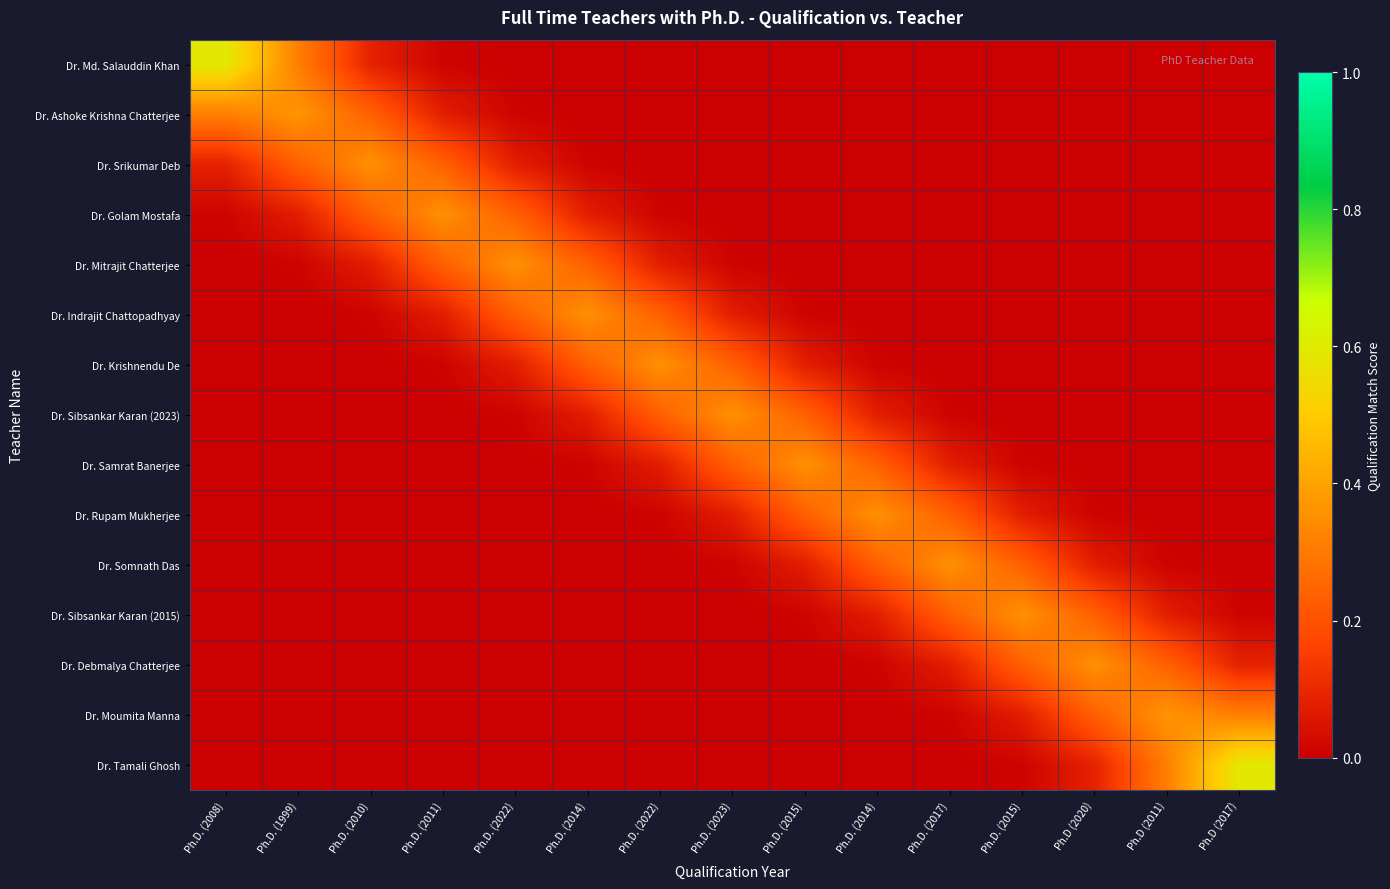

Reading left to right, transcribe all the data shown in this chart.

Dr. Md. Salauddin Khan: Ph.D. (2008)=0.6	Ph.D. (1999)=0.3	Ph.D. (2010)=0.1	Ph.D. (2011)=0.0	Ph.D. (2022)=0.0	Ph.D. (2014)=0.0	Ph.D. (2022)=0.0	Ph.D. (2023)=0.0	Ph.D. (2015)=0.0	Ph.D. (2014)=0.0	Ph.D. (2017)=0.0	Ph.D. (2015)=0.0	Ph.D (2020)=0.0	Ph.D (2011)=0.0	Ph.D (2017)=0.0
Dr. Ashoke Krishna Chatterjee: Ph.D. (2008)=0.3	Ph.D. (1999)=0.4	Ph.D. (2010)=0.2	Ph.D. (2011)=0.1	Ph.D. (2022)=0.0	Ph.D. (2014)=0.0	Ph.D. (2022)=0.0	Ph.D. (2023)=0.0	Ph.D. (2015)=0.0	Ph.D. (2014)=0.0	Ph.D. (2017)=0.0	Ph.D. (2015)=0.0	Ph.D (2020)=0.0	Ph.D (2011)=0.0	Ph.D (2017)=0.0
Dr. Srikumar Deb: Ph.D. (2008)=0.1	Ph.D. (1999)=0.2	Ph.D. (2010)=0.4	Ph.D. (2011)=0.2	Ph.D. (2022)=0.1	Ph.D. (2014)=0.0	Ph.D. (2022)=0.0	Ph.D. (2023)=0.0	Ph.D. (2015)=0.0	Ph.D. (2014)=0.0	Ph.D. (2017)=0.0	Ph.D. (2015)=0.0	Ph.D (2020)=0.0	Ph.D (2011)=0.0	Ph.D (2017)=0.0
Dr. Golam Mostafa: Ph.D. (2008)=0.0	Ph.D. (1999)=0.1	Ph.D. (2010)=0.2	Ph.D. (2011)=0.4	Ph.D. (2022)=0.2	Ph.D. (2014)=0.1	Ph.D. (2022)=0.0	Ph.D. (2023)=0.0	Ph.D. (2015)=0.0	Ph.D. (2014)=0.0	Ph.D. (2017)=0.0	Ph.D. (2015)=0.0	Ph.D (2020)=0.0	Ph.D (2011)=0.0	Ph.D (2017)=0.0
Dr. Mitrajit Chatterjee: Ph.D. (2008)=0.0	Ph.D. (1999)=0.0	Ph.D. (2010)=0.1	Ph.D. (2011)=0.2	Ph.D. (2022)=0.4	Ph.D. (2014)=0.2	Ph.D. (2022)=0.1	Ph.D. (2023)=0.0	Ph.D. (2015)=0.0	Ph.D. (2014)=0.0	Ph.D. (2017)=0.0	Ph.D. (2015)=0.0	Ph.D (2020)=0.0	Ph.D (2011)=0.0	Ph.D (2017)=0.0
Dr. Indrajit Chattopadhyay: Ph.D. (2008)=0.0	Ph.D. (1999)=0.0	Ph.D. (2010)=0.0	Ph.D. (2011)=0.1	Ph.D. (2022)=0.2	Ph.D. (2014)=0.4	Ph.D. (2022)=0.2	Ph.D. (2023)=0.1	Ph.D. (2015)=0.0	Ph.D. (2014)=0.0	Ph.D. (2017)=0.0	Ph.D. (2015)=0.0	Ph.D (2020)=0.0	Ph.D (2011)=0.0	Ph.D (2017)=0.0
Dr. Krishnendu De: Ph.D. (2008)=0.0	Ph.D. (1999)=0.0	Ph.D. (2010)=0.0	Ph.D. (2011)=0.0	Ph.D. (2022)=0.1	Ph.D. (2014)=0.2	Ph.D. (2022)=0.4	Ph.D. (2023)=0.2	Ph.D. (2015)=0.1	Ph.D. (2014)=0.0	Ph.D. (2017)=0.0	Ph.D. (2015)=0.0	Ph.D (2020)=0.0	Ph.D (2011)=0.0	Ph.D (2017)=0.0
Dr. Sibsankar Karan (2023): Ph.D. (2008)=0.0	Ph.D. (1999)=0.0	Ph.D. (2010)=0.0	Ph.D. (2011)=0.0	Ph.D. (2022)=0.0	Ph.D. (2014)=0.1	Ph.D. (2022)=0.2	Ph.D. (2023)=0.4	Ph.D. (2015)=0.2	Ph.D. (2014)=0.1	Ph.D. (2017)=0.0	Ph.D. (2015)=0.0	Ph.D (2020)=0.0	Ph.D (2011)=0.0	Ph.D (2017)=0.0
Dr. Samrat Banerjee: Ph.D. (2008)=0.0	Ph.D. (1999)=0.0	Ph.D. (2010)=0.0	Ph.D. (2011)=0.0	Ph.D. (2022)=0.0	Ph.D. (2014)=0.0	Ph.D. (2022)=0.1	Ph.D. (2023)=0.2	Ph.D. (2015)=0.4	Ph.D. (2014)=0.2	Ph.D. (2017)=0.1	Ph.D. (2015)=0.0	Ph.D (2020)=0.0	Ph.D (2011)=0.0	Ph.D (2017)=0.0
Dr. Rupam Mukherjee: Ph.D. (2008)=0.0	Ph.D. (1999)=0.0	Ph.D. (2010)=0.0	Ph.D. (2011)=0.0	Ph.D. (2022)=0.0	Ph.D. (2014)=0.0	Ph.D. (2022)=0.0	Ph.D. (2023)=0.1	Ph.D. (2015)=0.2	Ph.D. (2014)=0.4	Ph.D. (2017)=0.2	Ph.D. (2015)=0.1	Ph.D (2020)=0.0	Ph.D (2011)=0.0	Ph.D (2017)=0.0
Dr. Somnath Das: Ph.D. (2008)=0.0	Ph.D. (1999)=0.0	Ph.D. (2010)=0.0	Ph.D. (2011)=0.0	Ph.D. (2022)=0.0	Ph.D. (2014)=0.0	Ph.D. (2022)=0.0	Ph.D. (2023)=0.0	Ph.D. (2015)=0.1	Ph.D. (2014)=0.2	Ph.D. (2017)=0.4	Ph.D. (2015)=0.2	Ph.D (2020)=0.1	Ph.D (2011)=0.0	Ph.D (2017)=0.0
Dr. Sibsankar Karan (2015): Ph.D. (2008)=0.0	Ph.D. (1999)=0.0	Ph.D. (2010)=0.0	Ph.D. (2011)=0.0	Ph.D. (2022)=0.0	Ph.D. (2014)=0.0	Ph.D. (2022)=0.0	Ph.D. (2023)=0.0	Ph.D. (2015)=0.0	Ph.D. (2014)=0.1	Ph.D. (2017)=0.2	Ph.D. (2015)=0.4	Ph.D (2020)=0.2	Ph.D (2011)=0.1	Ph.D (2017)=0.0
Dr. Debmalya Chatterjee: Ph.D. (2008)=0.0	Ph.D. (1999)=0.0	Ph.D. (2010)=0.0	Ph.D. (2011)=0.0	Ph.D. (2022)=0.0	Ph.D. (2014)=0.0	Ph.D. (2022)=0.0	Ph.D. (2023)=0.0	Ph.D. (2015)=0.0	Ph.D. (2014)=0.0	Ph.D. (2017)=0.1	Ph.D. (2015)=0.2	Ph.D (2020)=0.4	Ph.D (2011)=0.2	Ph.D (2017)=0.1
Dr. Moumita Manna: Ph.D. (2008)=0.0	Ph.D. (1999)=0.0	Ph.D. (2010)=0.0	Ph.D. (2011)=0.0	Ph.D. (2022)=0.0	Ph.D. (2014)=0.0	Ph.D. (2022)=0.0	Ph.D. (2023)=0.0	Ph.D. (2015)=0.0	Ph.D. (2014)=0.0	Ph.D. (2017)=0.0	Ph.D. (2015)=0.1	Ph.D (2020)=0.2	Ph.D (2011)=0.4	Ph.D (2017)=0.3
Dr. Tamali Ghosh: Ph.D. (2008)=0.0	Ph.D. (1999)=0.0	Ph.D. (2010)=0.0	Ph.D. (2011)=0.0	Ph.D. (2022)=0.0	Ph.D. (2014)=0.0	Ph.D. (2022)=0.0	Ph.D. (2023)=0.0	Ph.D. (2015)=0.0	Ph.D. (2014)=0.0	Ph.D. (2017)=0.0	Ph.D. (2015)=0.0	Ph.D (2020)=0.1	Ph.D (2011)=0.3	Ph.D (2017)=0.6